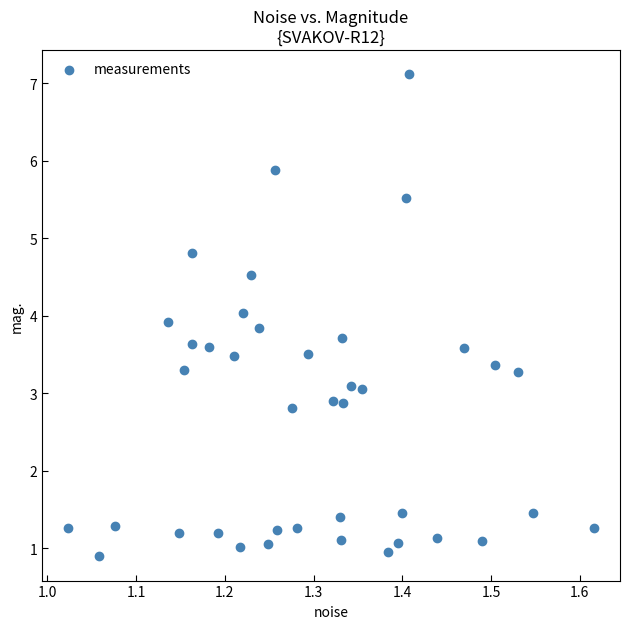

What is the range of Y values (max minus min)?

6.2